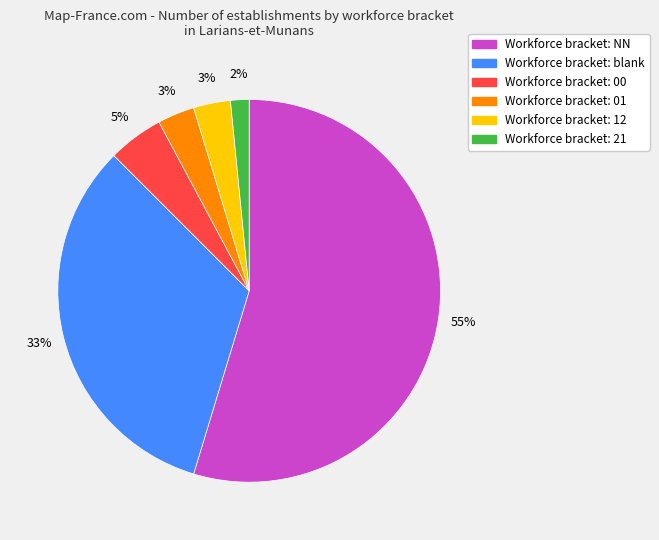

Is there a majority slice in this chart?

Yes